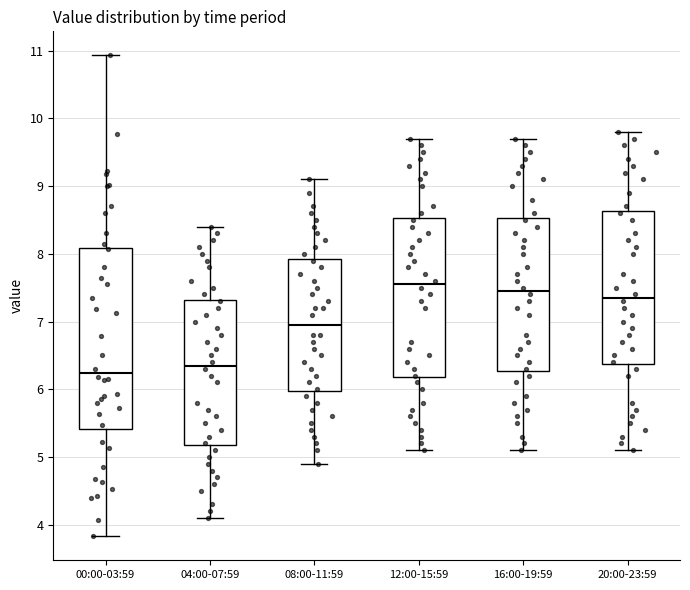

Which box has the lowest median line?

00:00-03:59